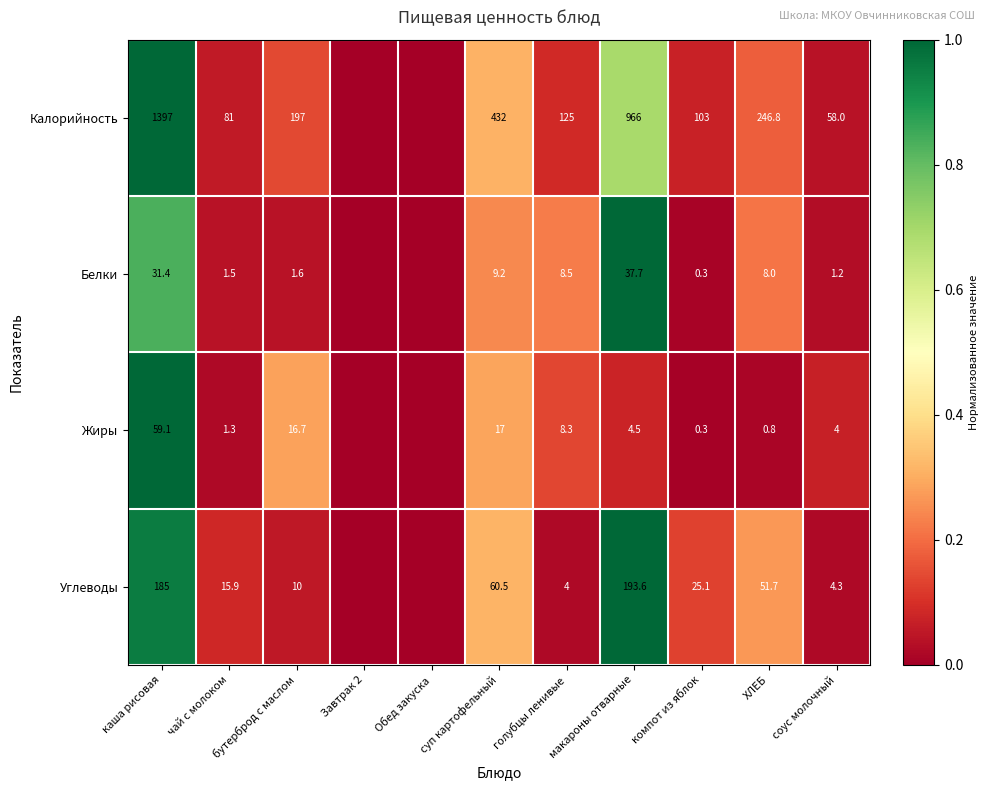

Which has a higher value, ХЛЕБ or соус молочный?

ХЛЕБ